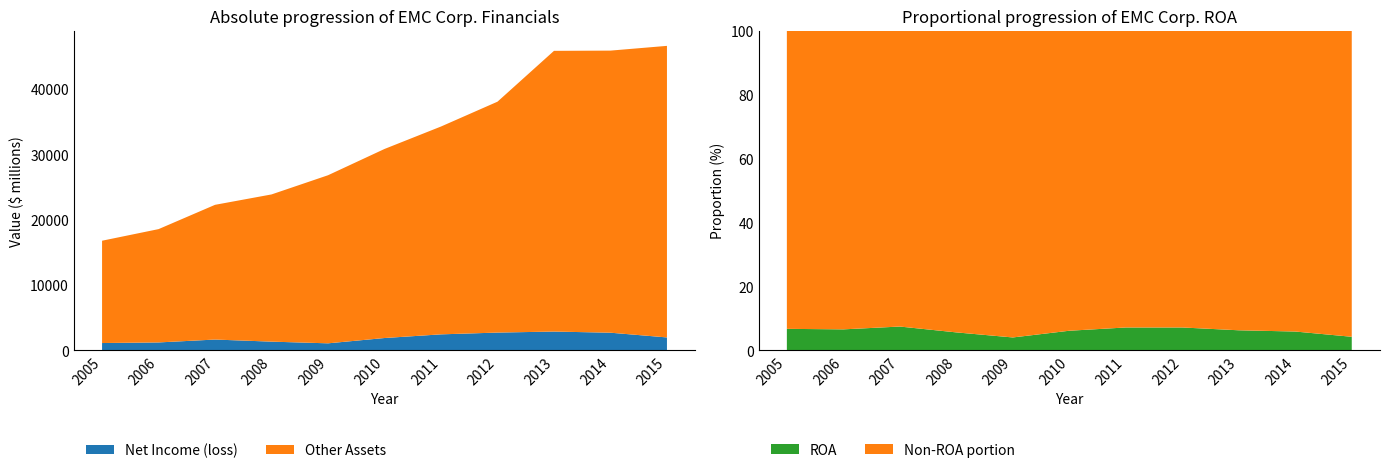

Reading left to right, what are all the values shown in this chart?

Net Income (loss): 1133.0	1224.0	1666.0	1346.0	1088.0	1900.0	2461.0	2733.0	2889.0	2714.0	1990.0
Total Assets: 16790.0	18566.0	22285.0	23875.0	26812.0	30833.0	34268.0	38069.0	45849.0	45885.0	46612.0
ROA: 0.1	0.1	0.1	0.1	0.0	0.1	0.1	0.1	0.1	0.1	0.0